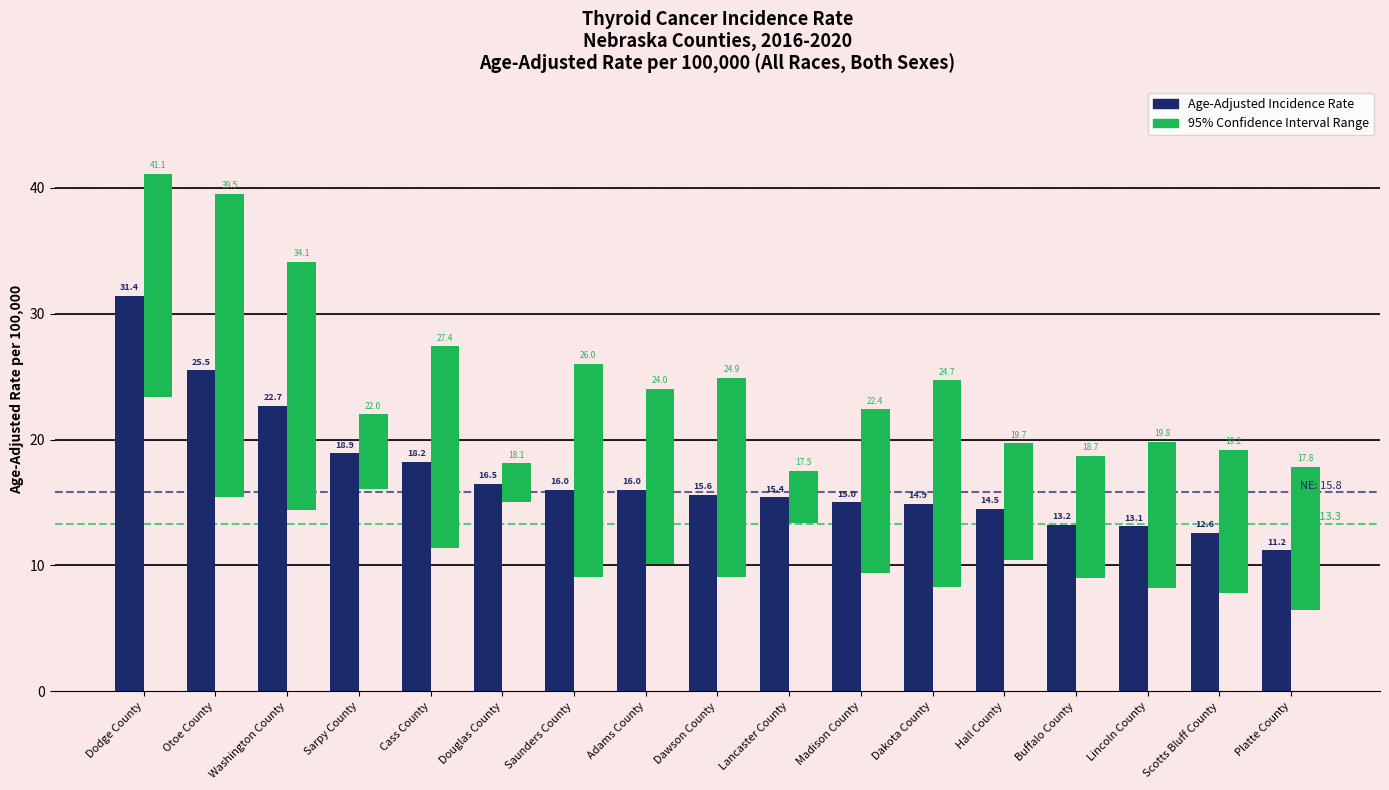

How many groups of bars are there?

17